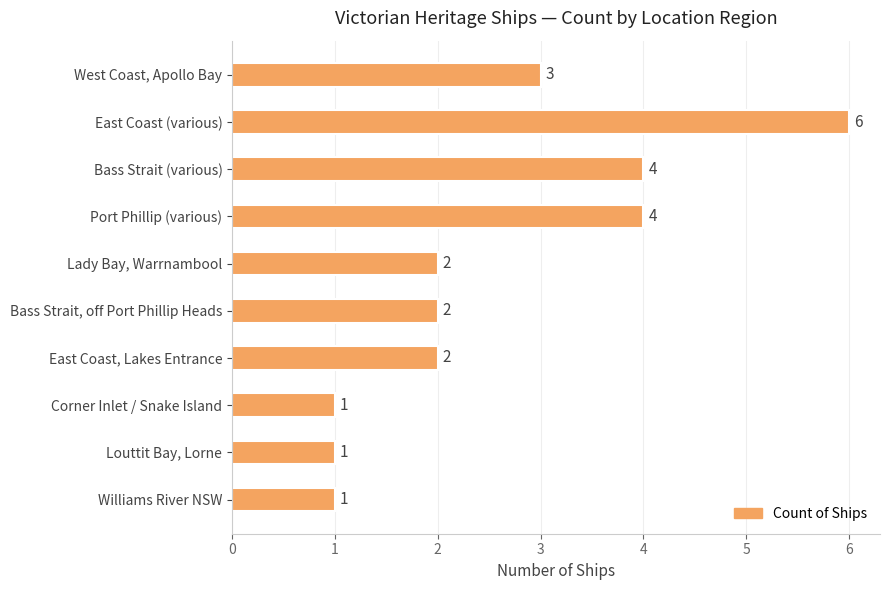

Reading top to bottom, what are all the values shown in this chart?

3	6	4	4	2	2	2	1	1	1